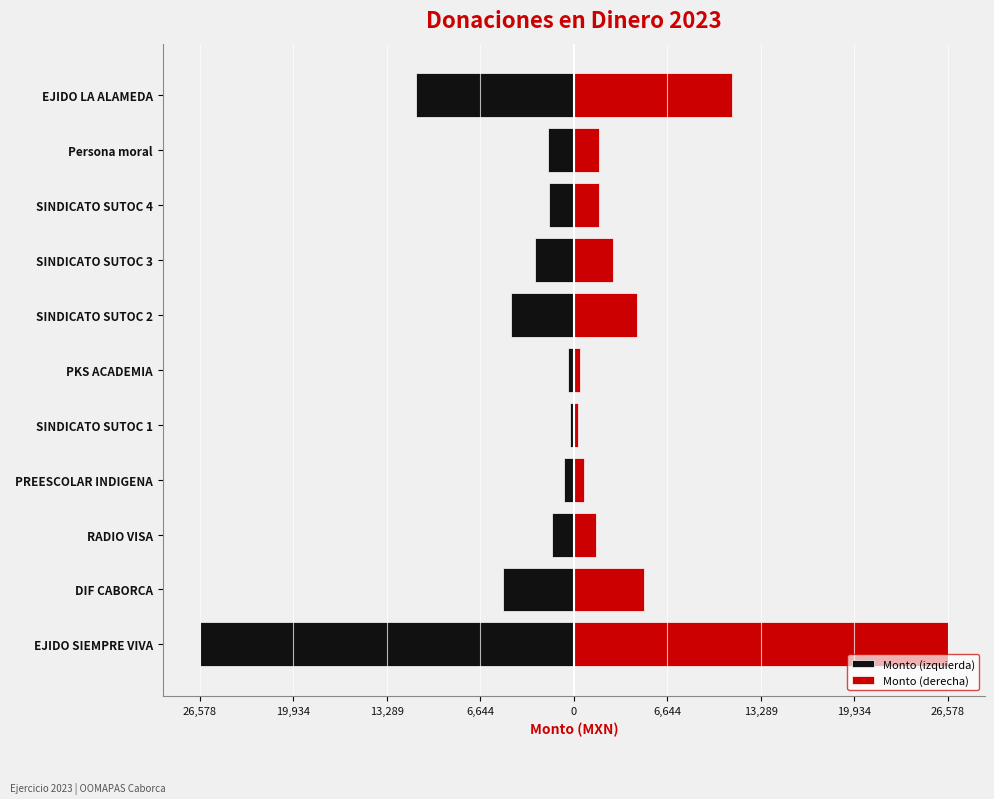

Which series has the largest range (max minus min)?

Monto (izquierda)